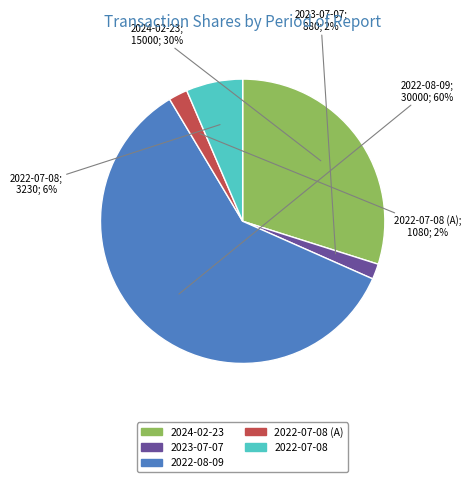

Is there a majority slice in this chart?

Yes